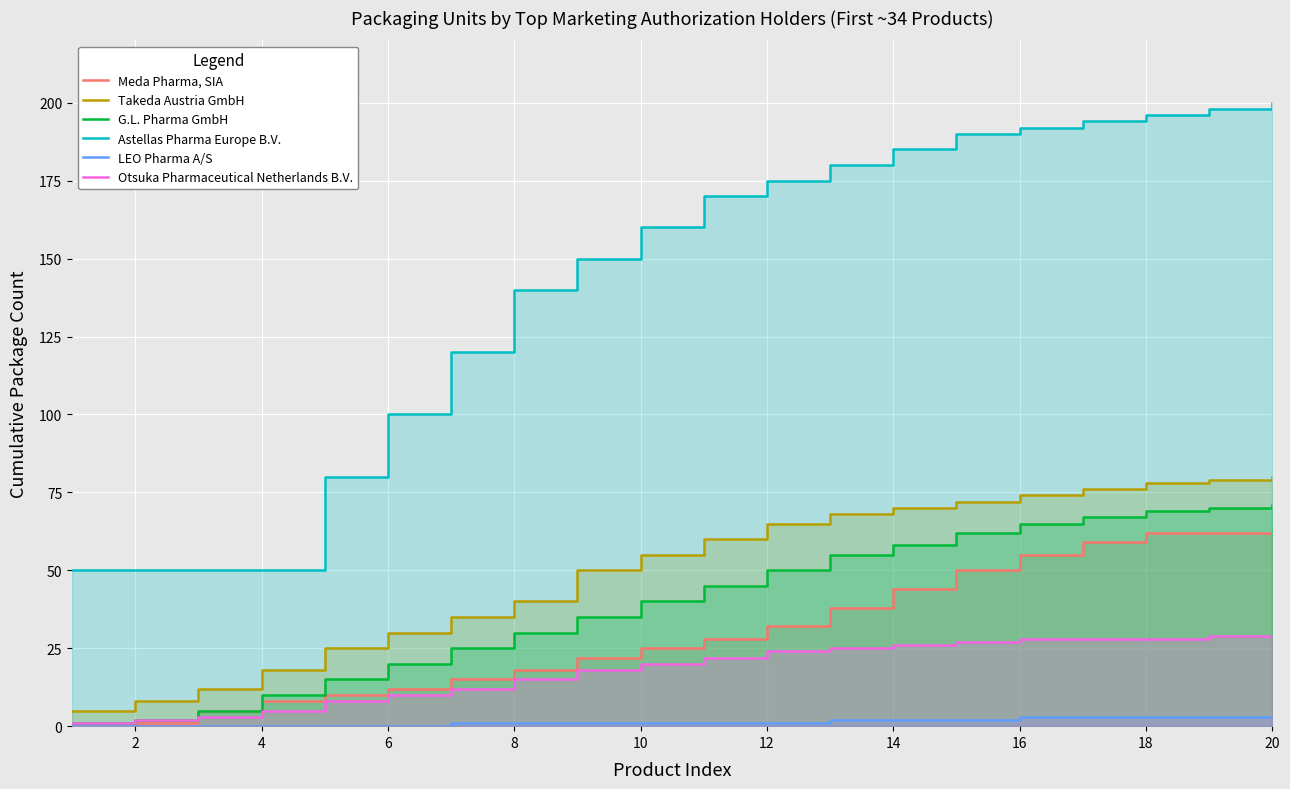

What is the value of the Otsuka Pharmaceutical Netherlands B.V. point at the 12th from the left?

24